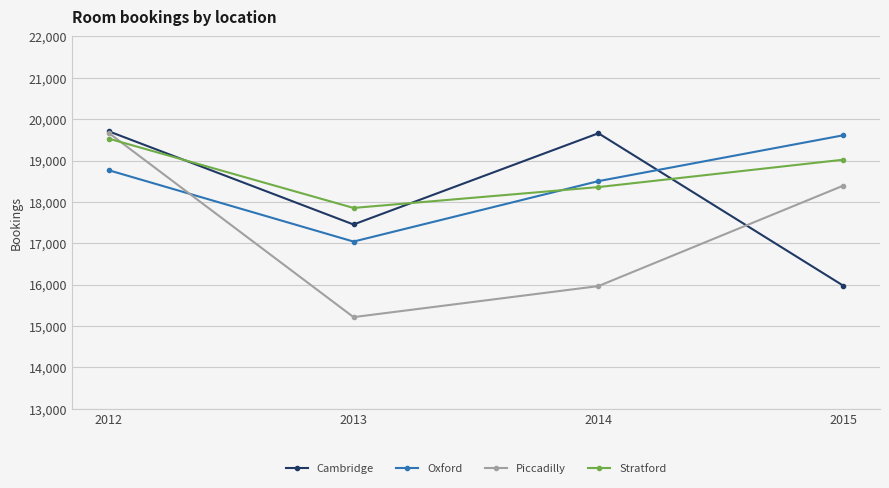

In Stratford, how many points are lower than both neighbors (excluding endpoints)?

1